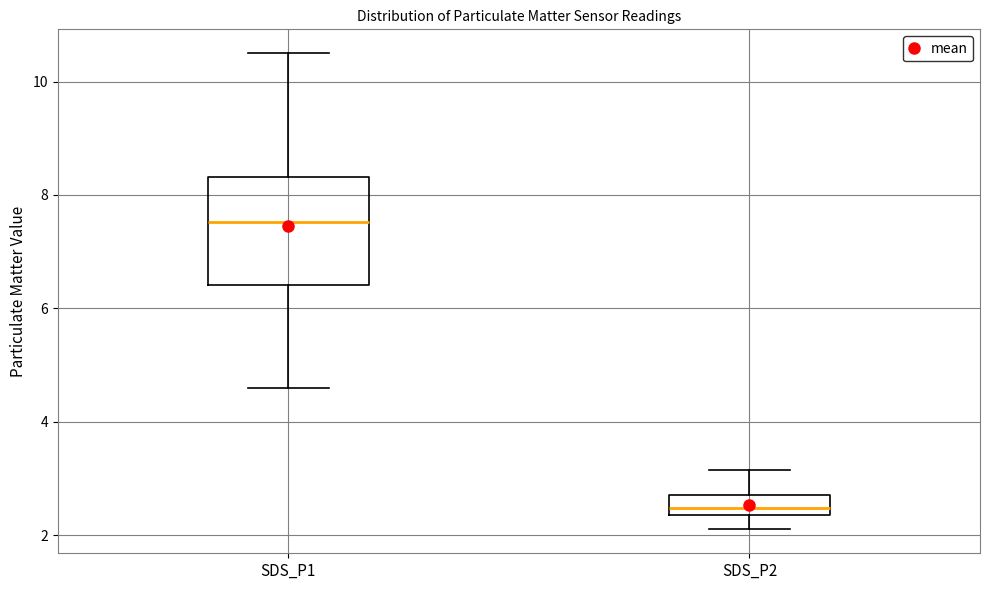

Reading left to right, transcribe this box plot: for each box, give where its median line is, the range the box spans, and where its two whiskers end, as read against the y-axis. The values are not printed on the chart, so give them approximately, as read against the axis.

SDS_P1: median 7.6, box 6.4 to 8.4, whiskers 4.6 to 10.6
SDS_P2: median 2.4 (just above the box's lower edge), box 2.4 to 2.8, whiskers 2.2 to 3.2